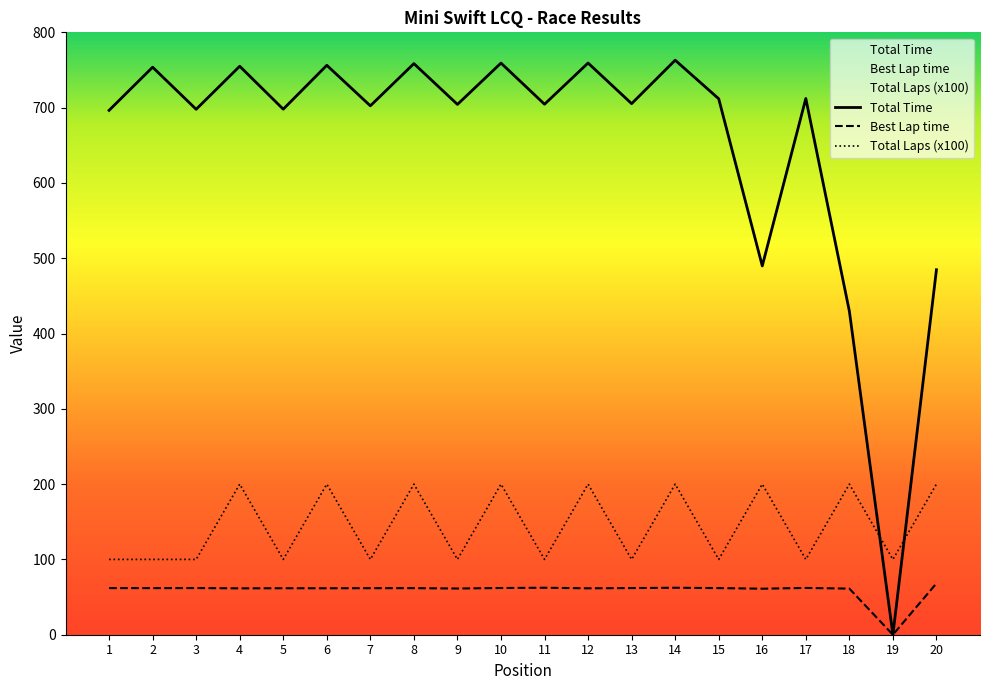

Is the value of Best Lap time at 2 greater than the value of Total Time at 9?

No